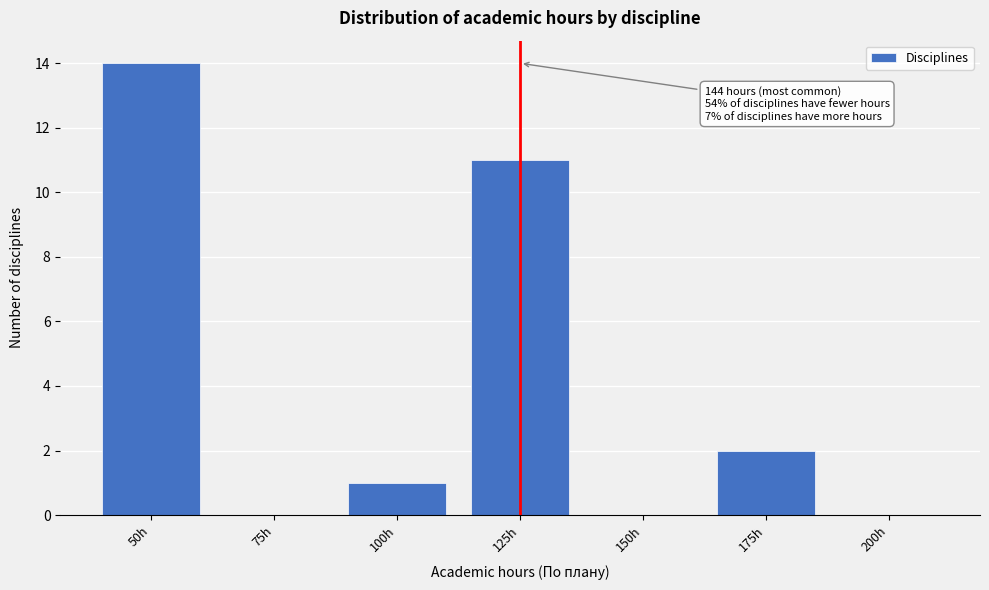

Reading right to left, list all the values displayed in this chart.

200h=0	175h=2	150h=0	125h=11	100h=1	75h=0	50h=14